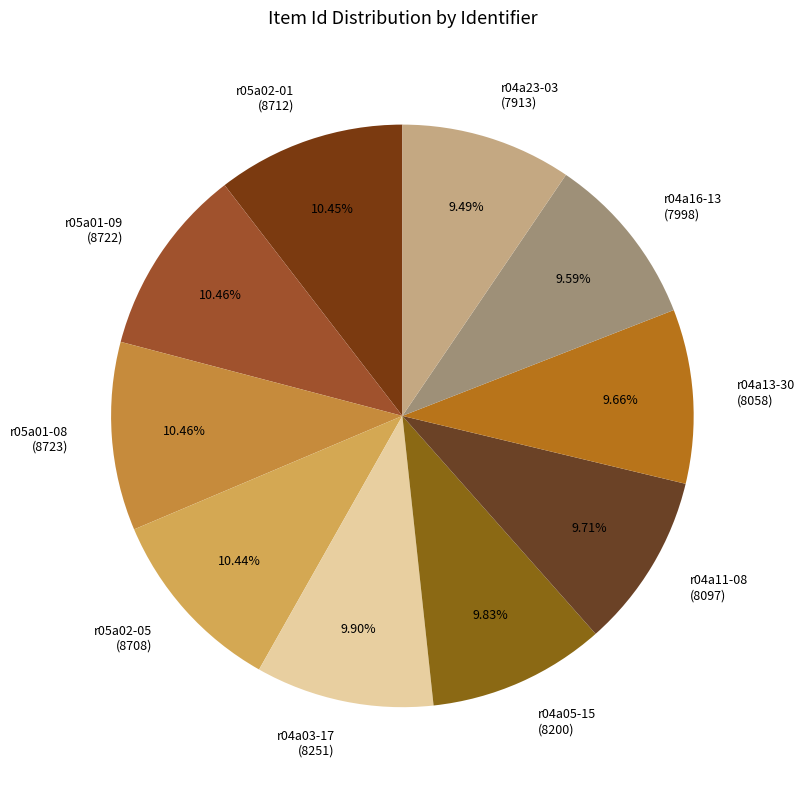

Does any single category account for the majority?

No